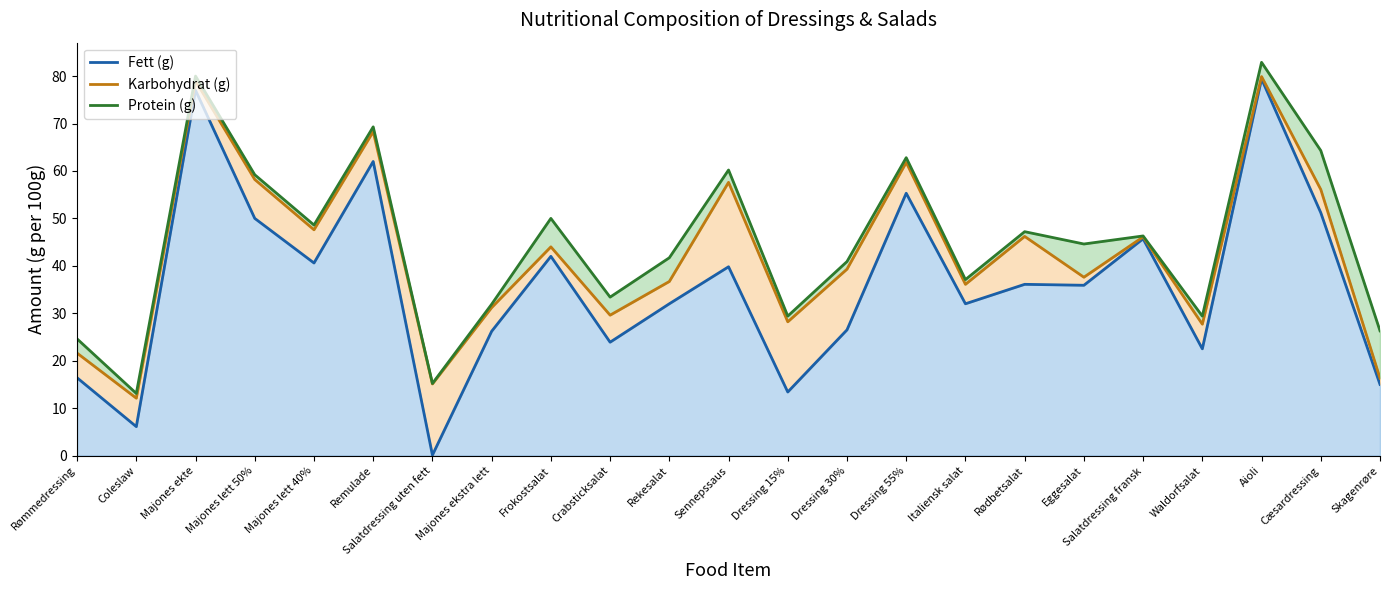

What is the maximum value shown in the chart?

82.9